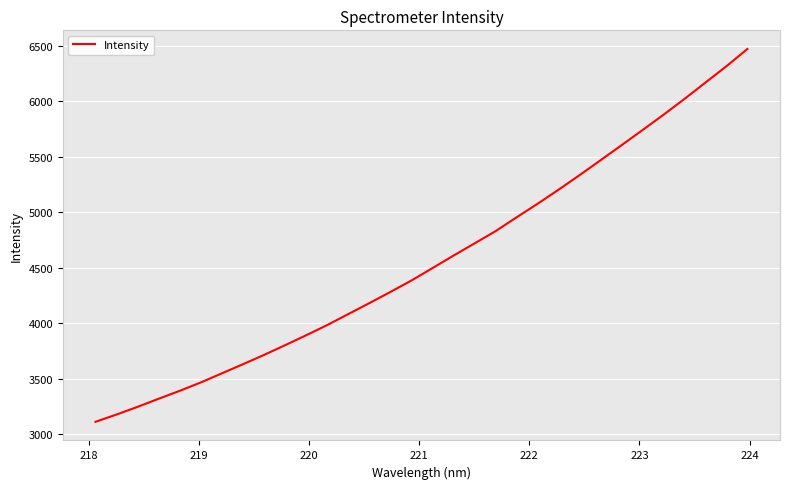

What is the minimum value shown in the chart?

3113.9